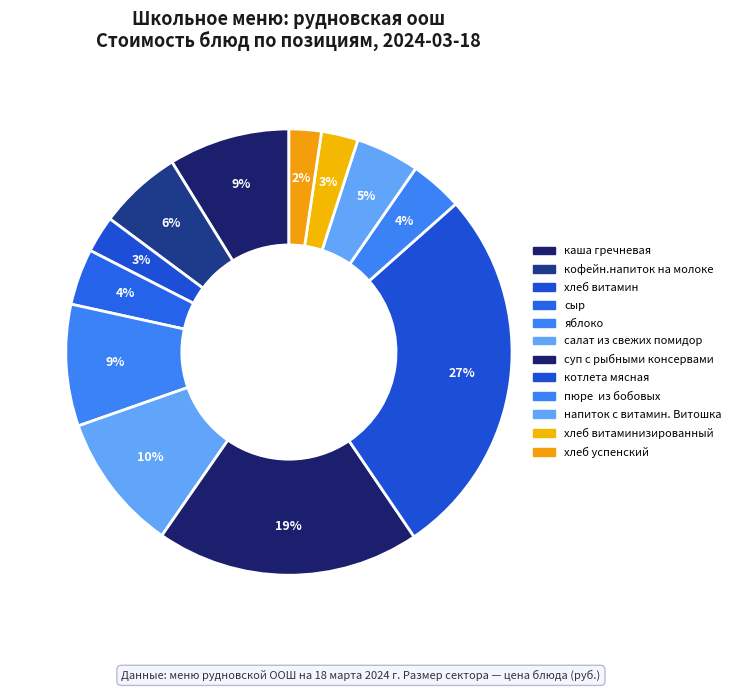

How many slices are in this pie chart?

12